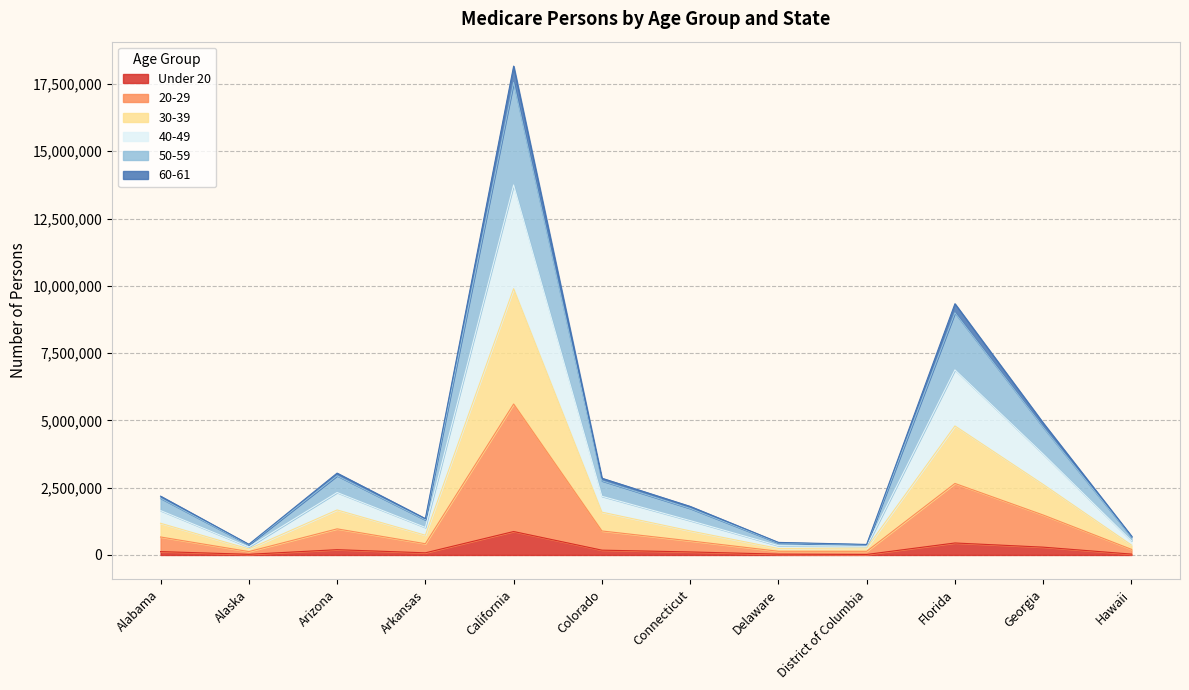

Does the chart have visible grid lines?

Yes